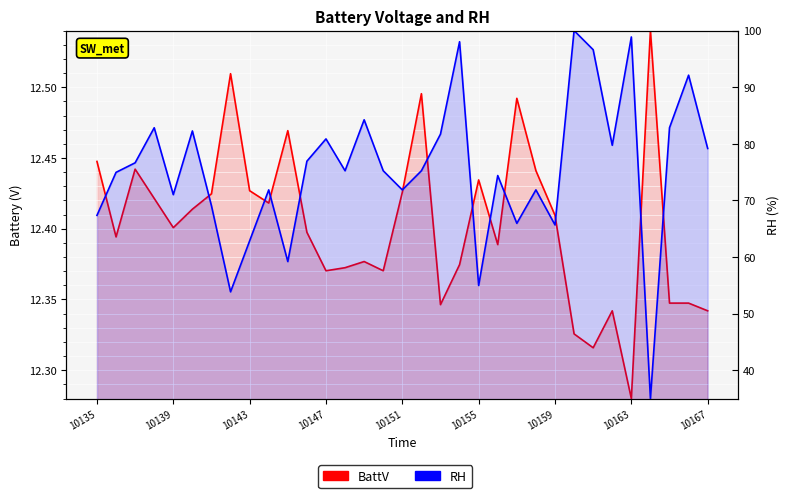

How many values in the RH series are below 75?

15